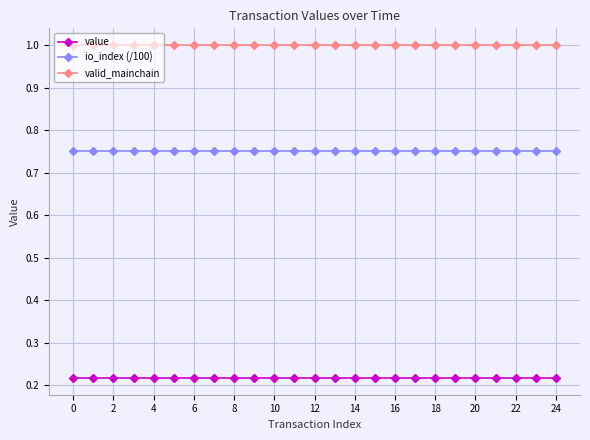

True or false: value and io_index (/100) intersect in this chart.

False